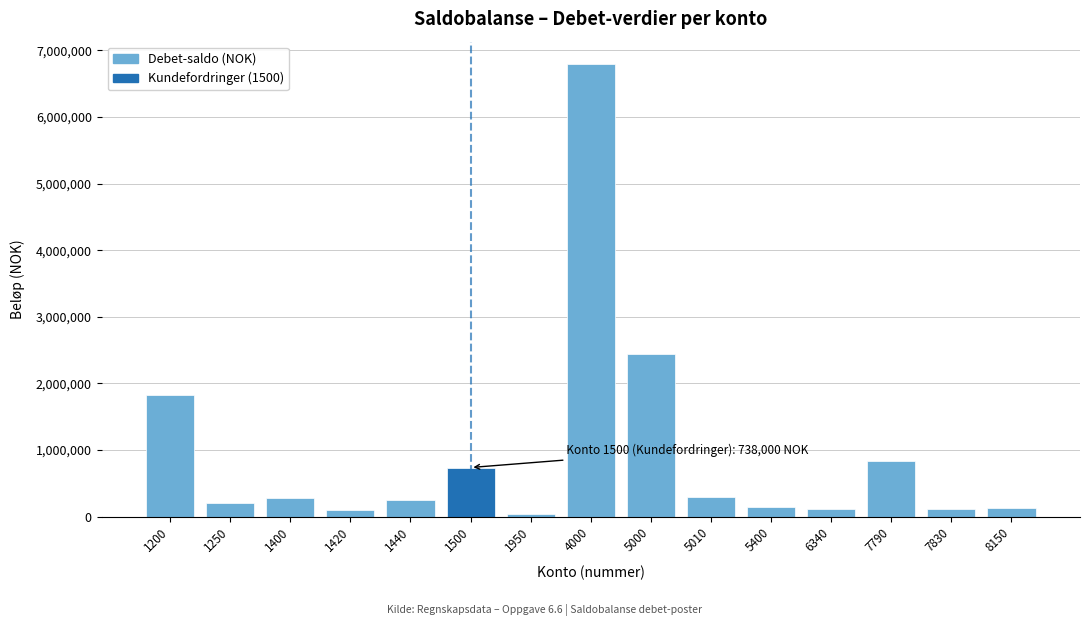

What is the sum of all values?

14284320